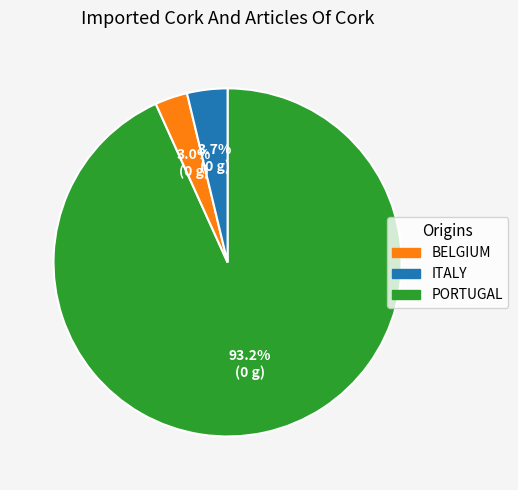

How many slices are in this pie chart?

3